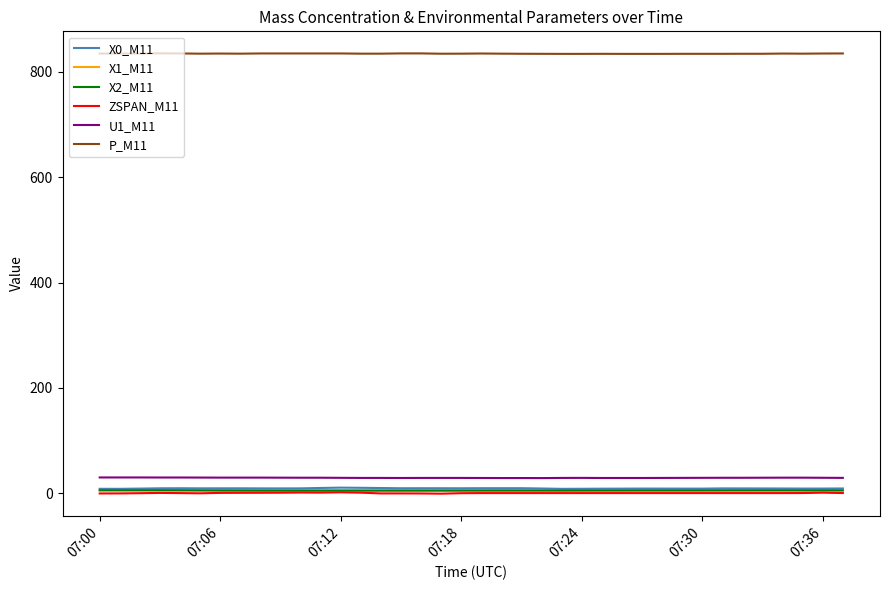

Does the chart have visible grid lines?

No